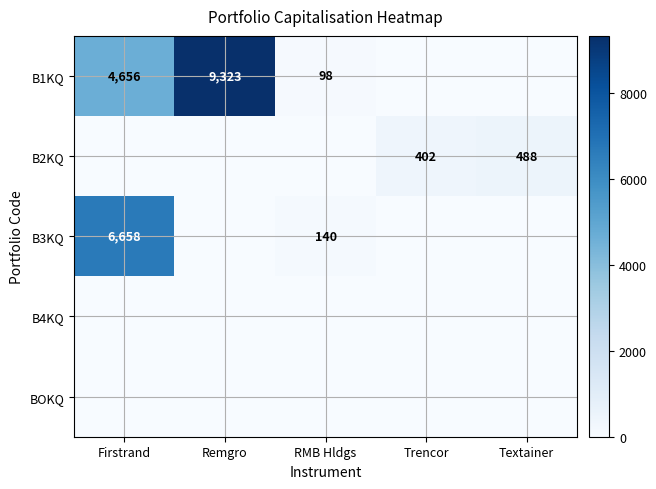

True or false: B2KQ has a value of 402 at Trencor.

True